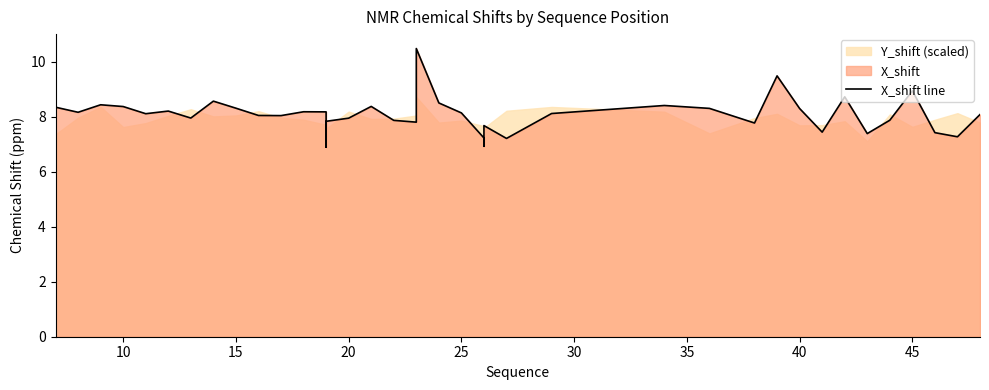

What is the difference between the maximum and minimum values?

3.6